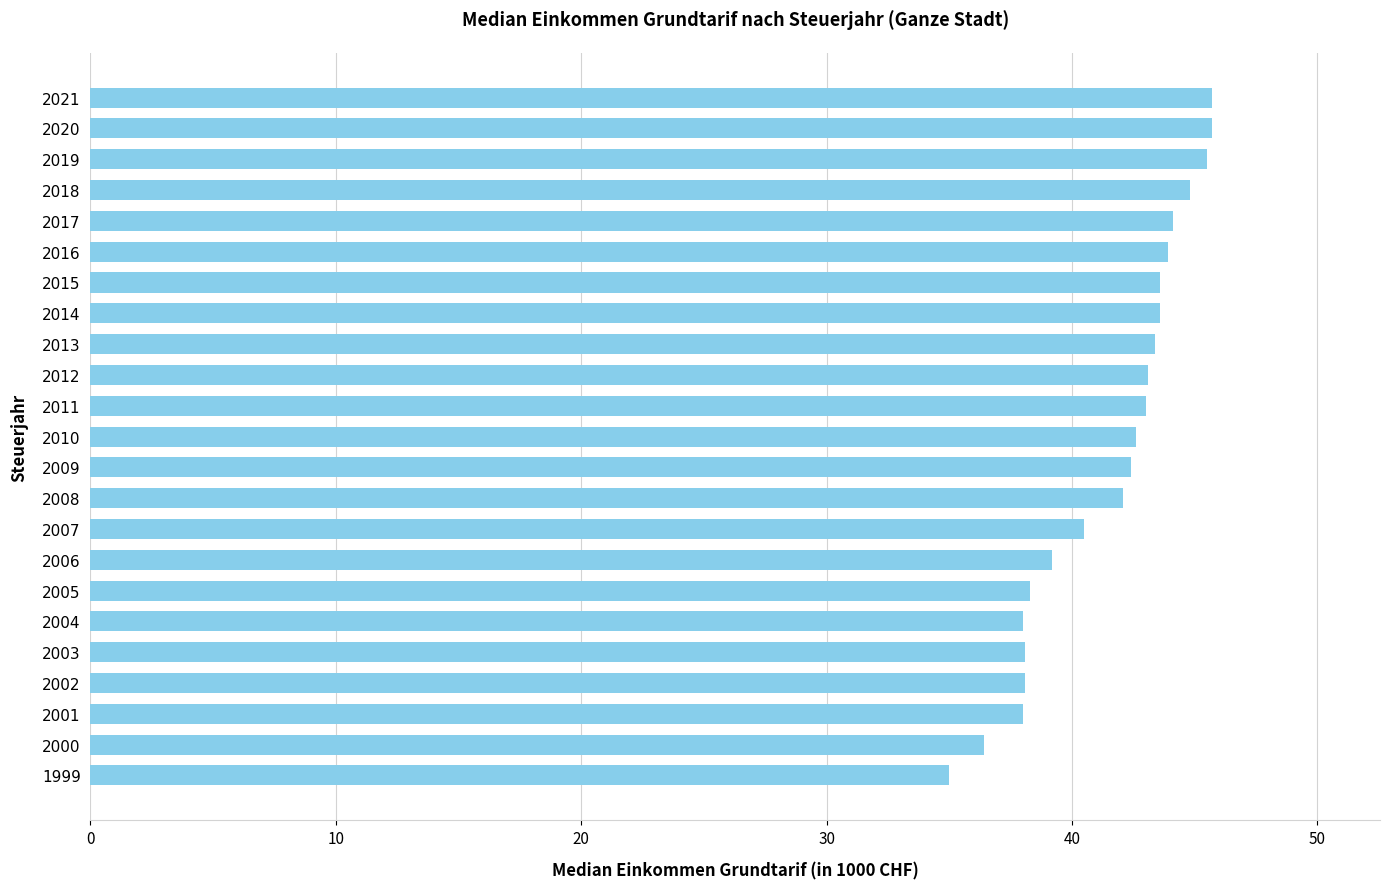

The chart shows a value of 23.4 at 2003. True or false?

False